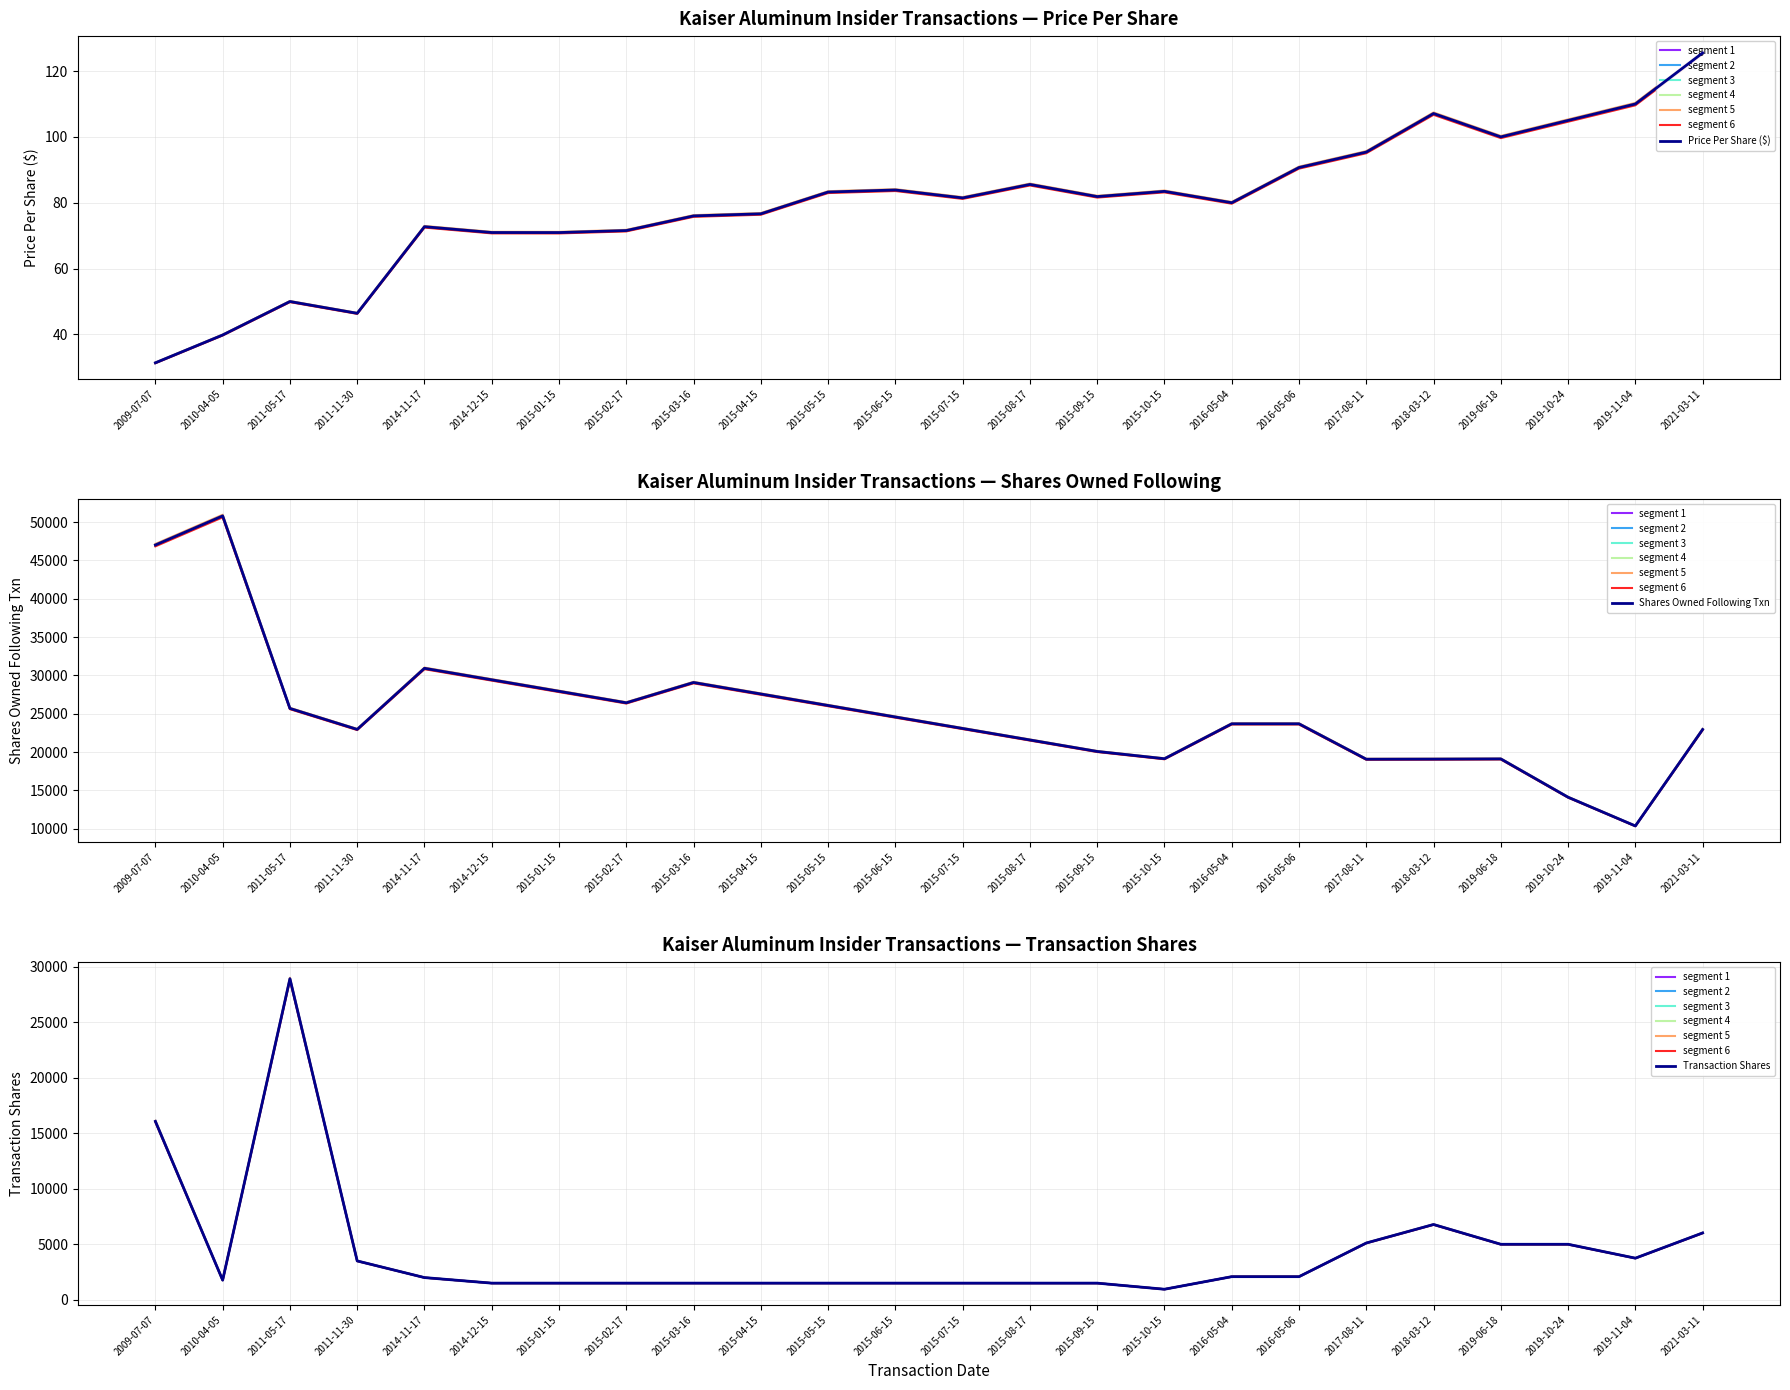

At which category does transactionShares reach its first local valley?

2010-04-05